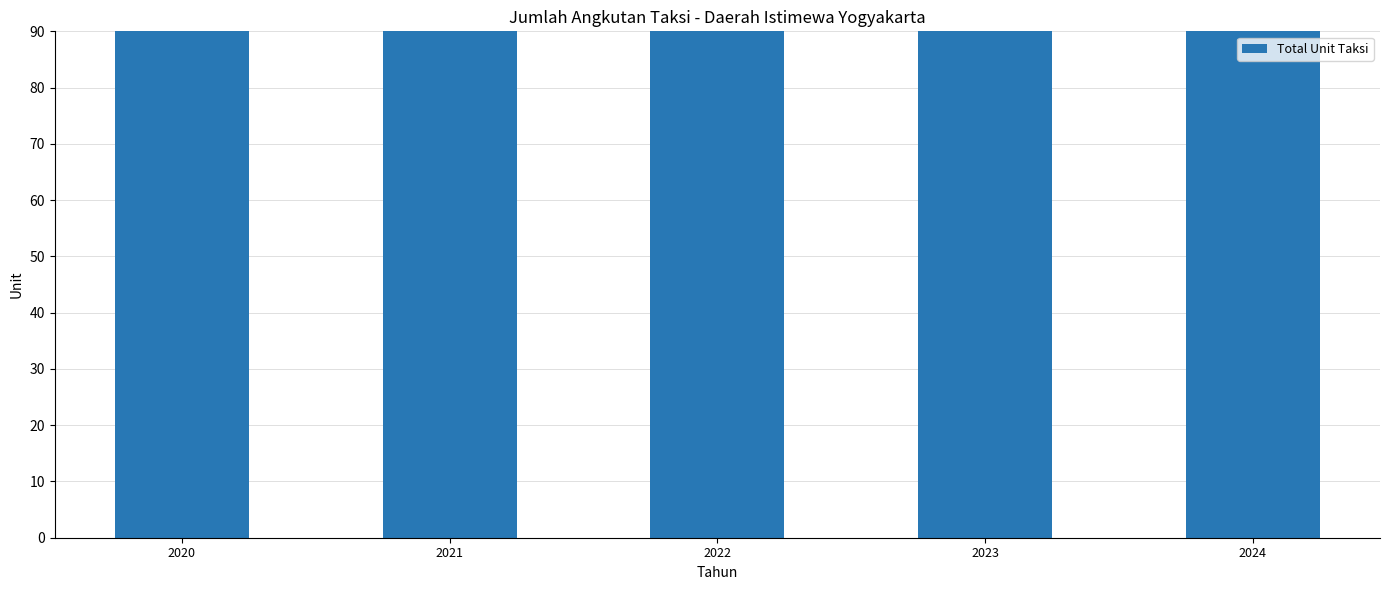

Count the number of categories in the chart.

5